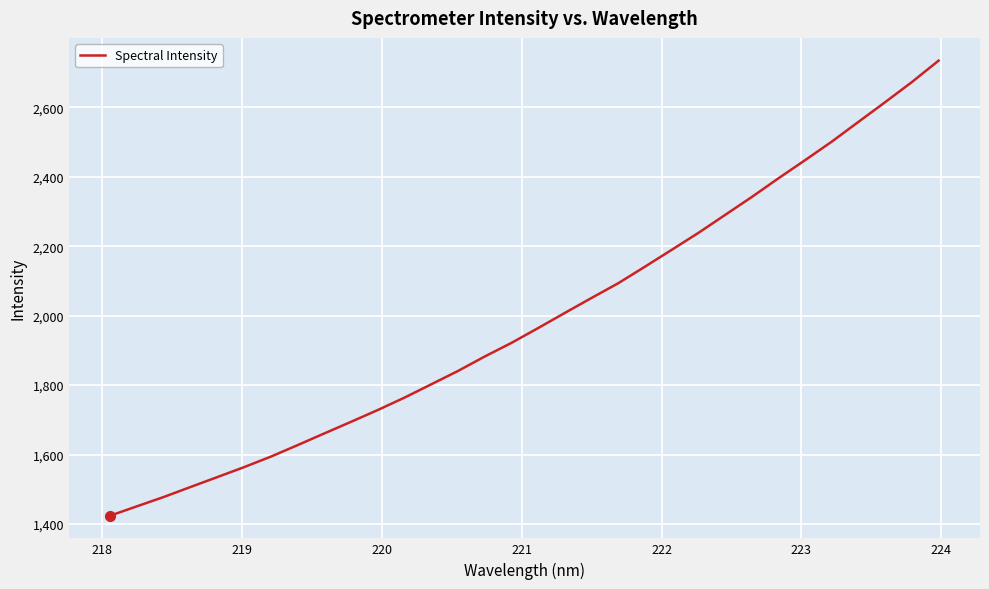

What is the difference between the maximum and minimum values?

1309.9